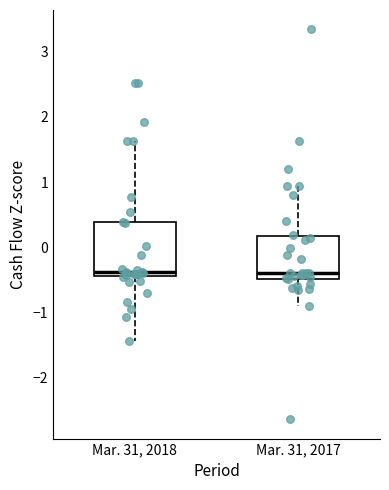

Where does the lower whisker of the box for Mar. 31, 2017 end on the y-axis? The values are not printed on the chart, so give them approximately, as read against the axis.

-0.9